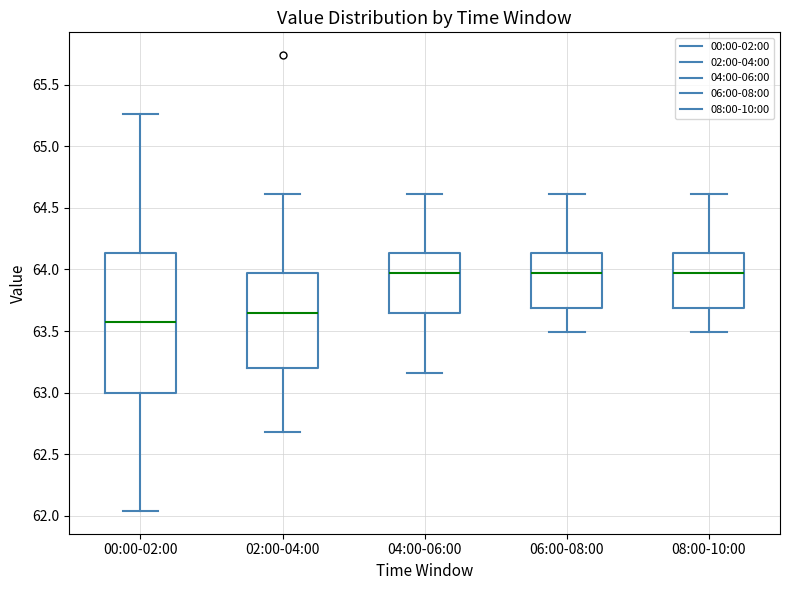

Reading left to right, read every box against the y-axis: the position of its median line, the range the box covers, and the ends of its whiskers. The values are not printed on the chart, so give them approximately, as read against the axis.

00:00-02:00: median 63.55, box 63.00 to 64.15, whiskers 62.05 to 65.25
02:00-04:00: median 63.65, box 63.20 to 63.95, whiskers 62.70 to 64.60
04:00-06:00: median 63.95, box 63.65 to 64.15, whiskers 63.15 to 64.60
06:00-08:00: median 63.95, box 63.70 to 64.15, whiskers 63.50 to 64.60
08:00-10:00: median 63.95, box 63.70 to 64.15, whiskers 63.50 to 64.60